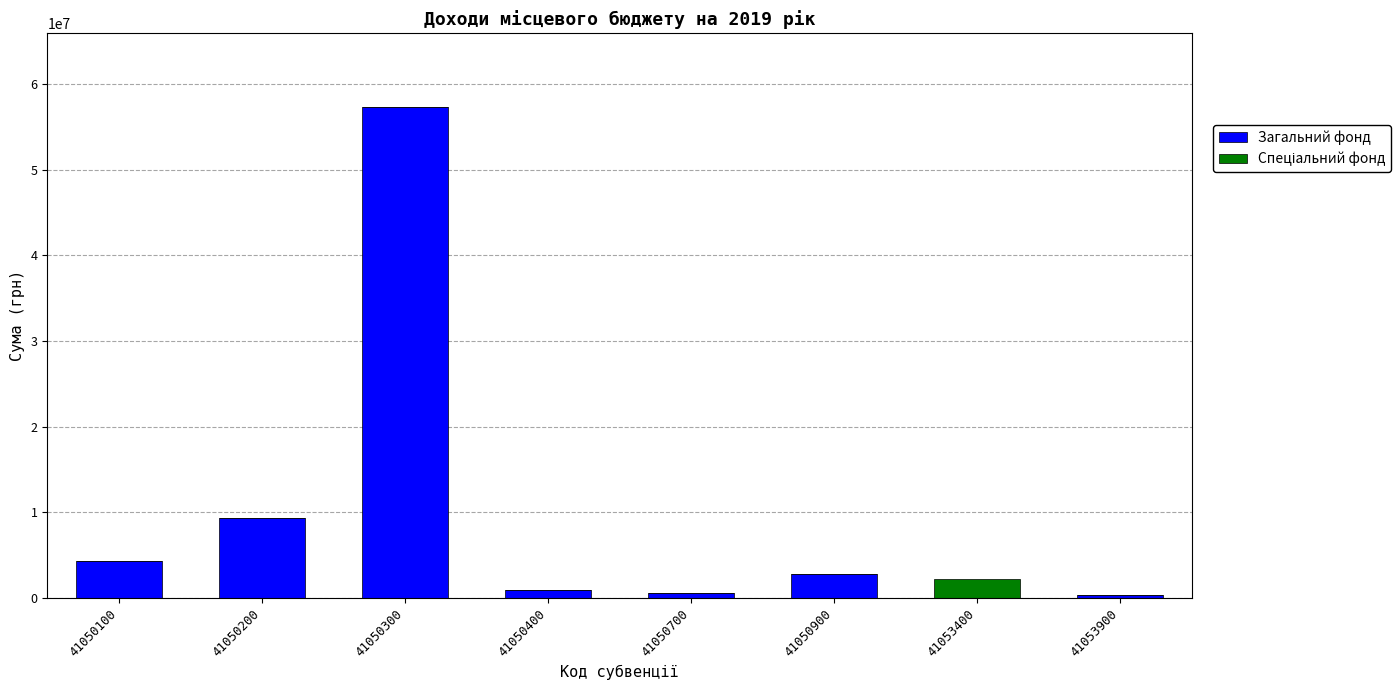

At which category is the sum across all series the highest?

41050300